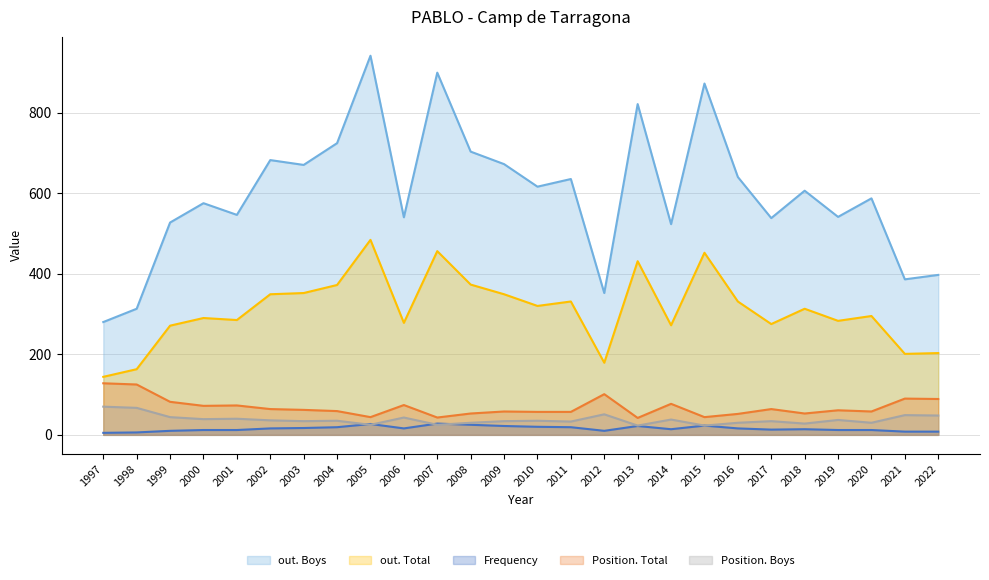

True or false: out. Boys has a value of 523 at 2014.

True